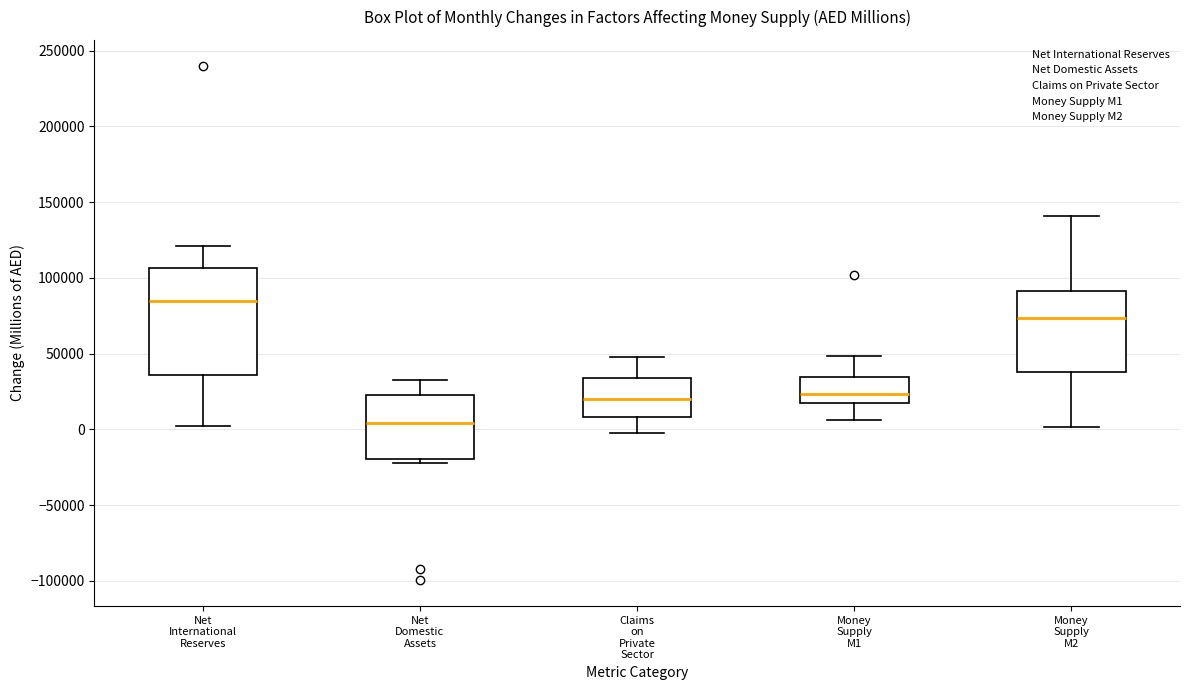

Which box has the highest median line?

Net International Reserves